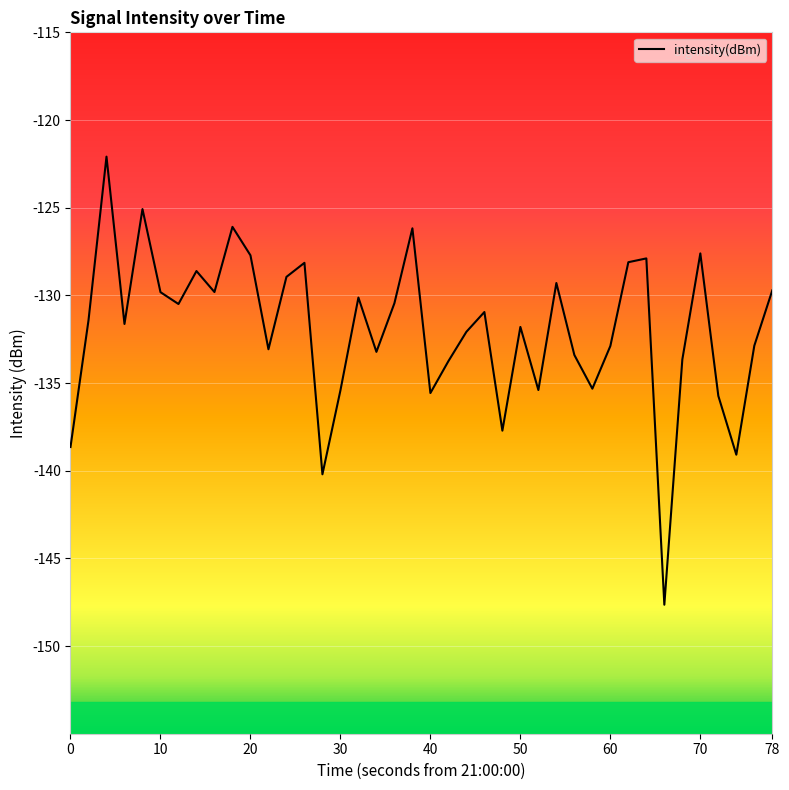

What is the difference between the maximum and minimum values?

25.6